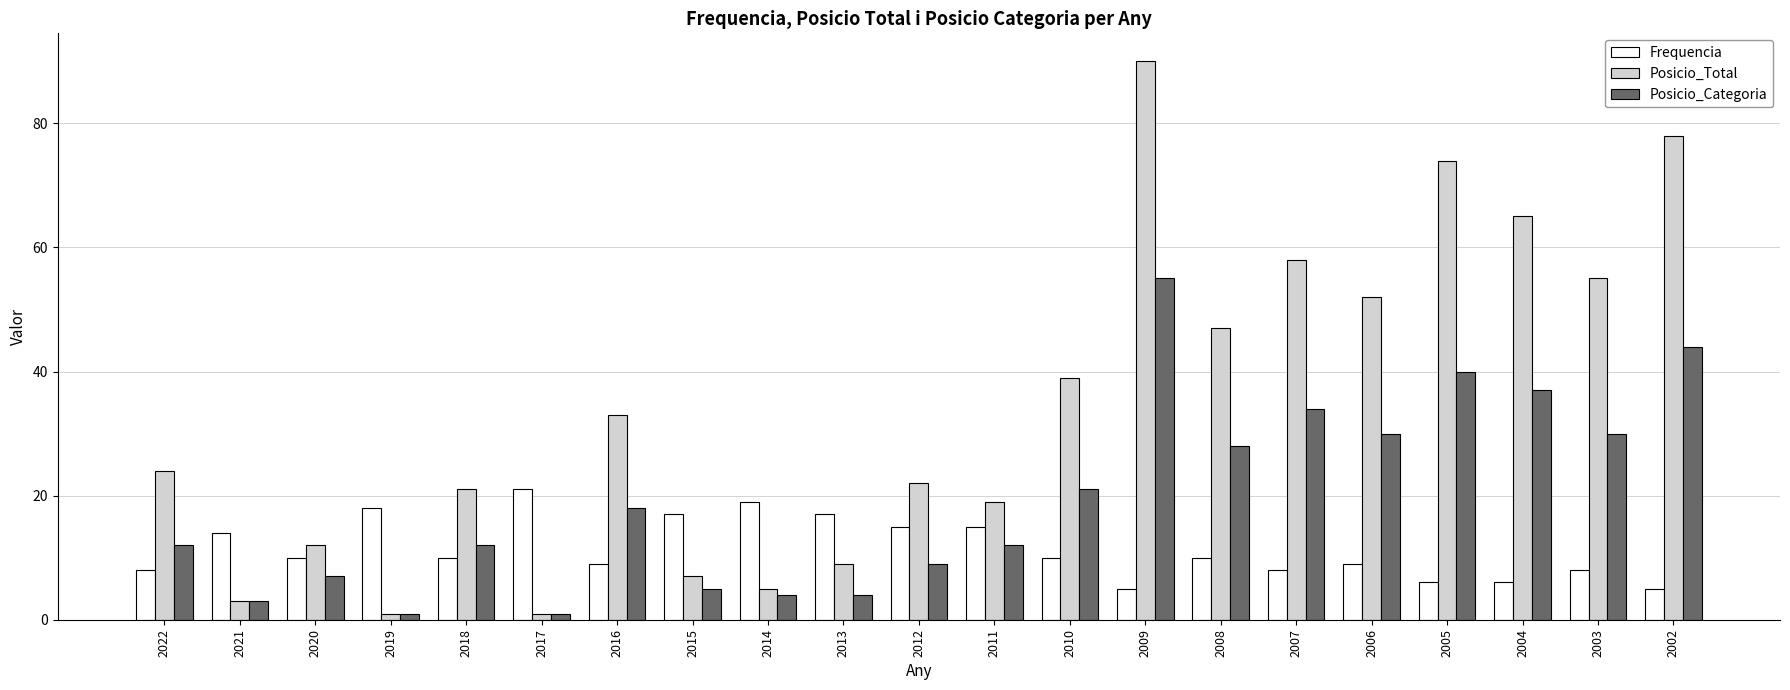

List the series in order of their peak value, lowest first.

Frequencia, Posicio_Categoria, Posicio_Total